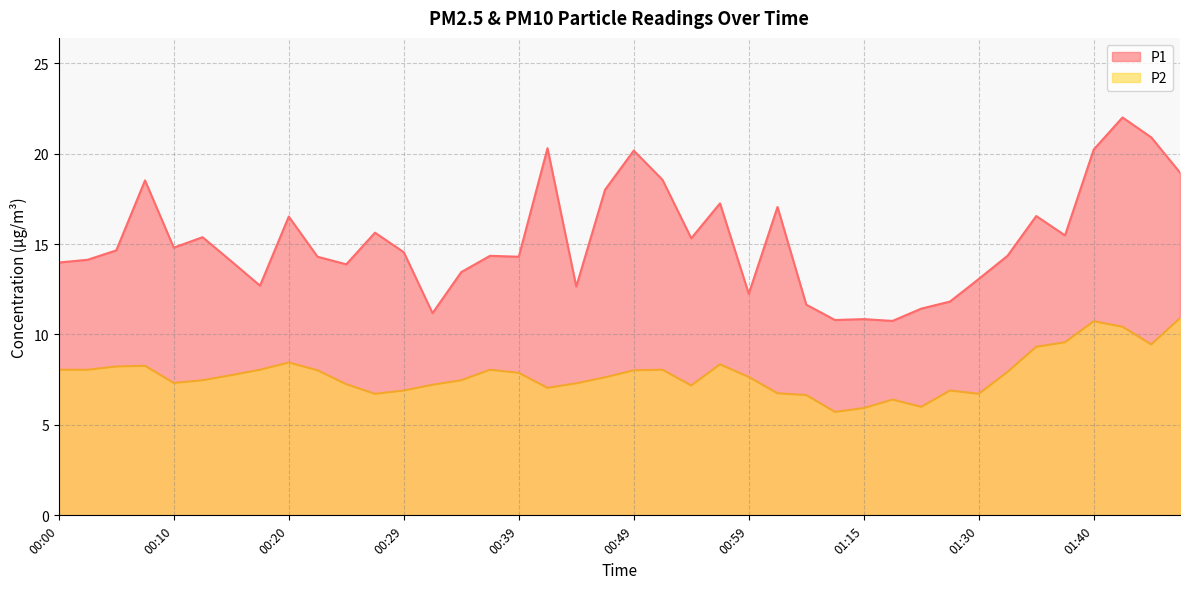

Which series changed the most between 00:00 and 00:25?

P2